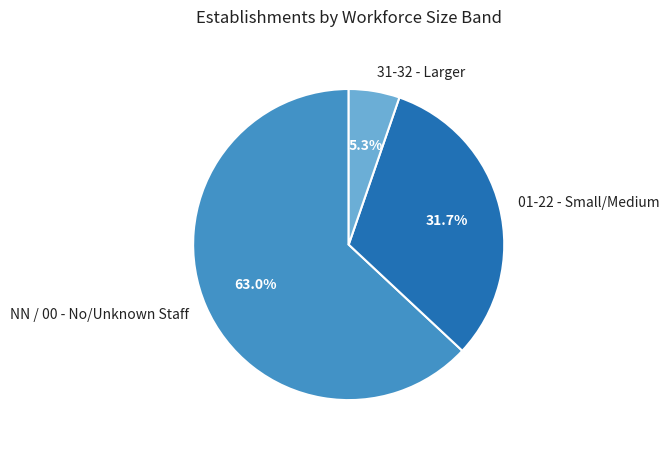

Rank the categories by value from highest to lowest.

NN / 00 - No/Unknown Staff, 01-22 - Small/Medium, 31-32 - Larger